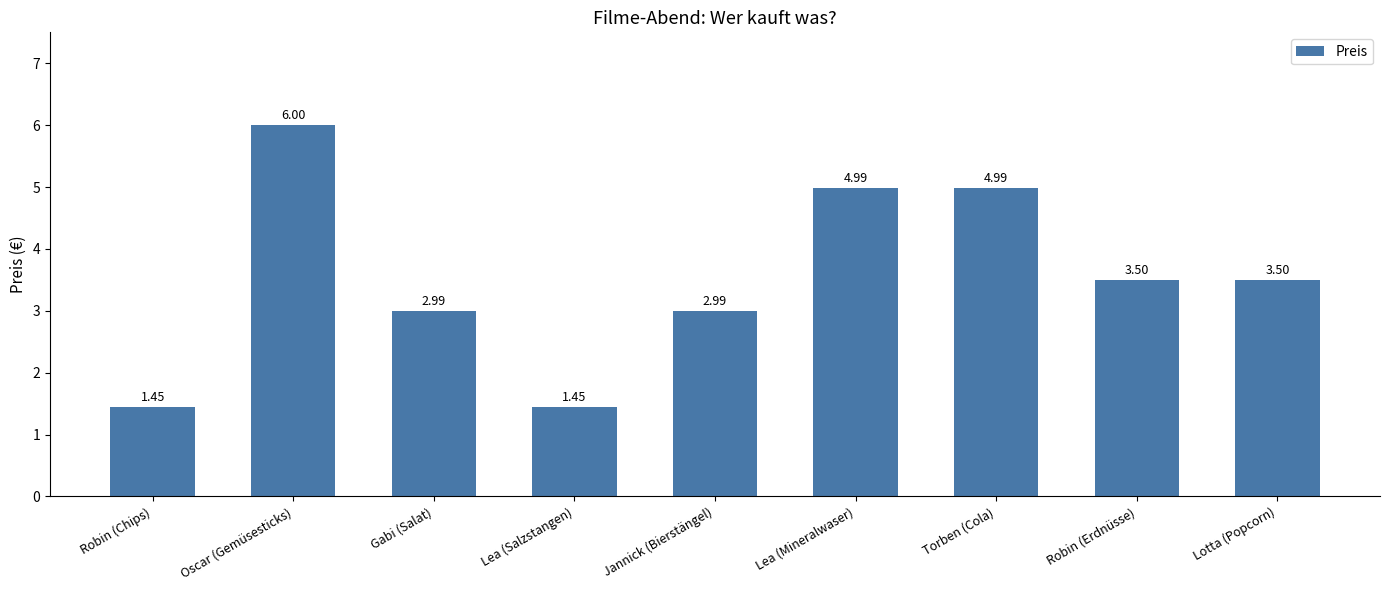

What is the ratio of the value at Lea (Salzstangen) to the value at Robin (Erdnüsse)?

0.4